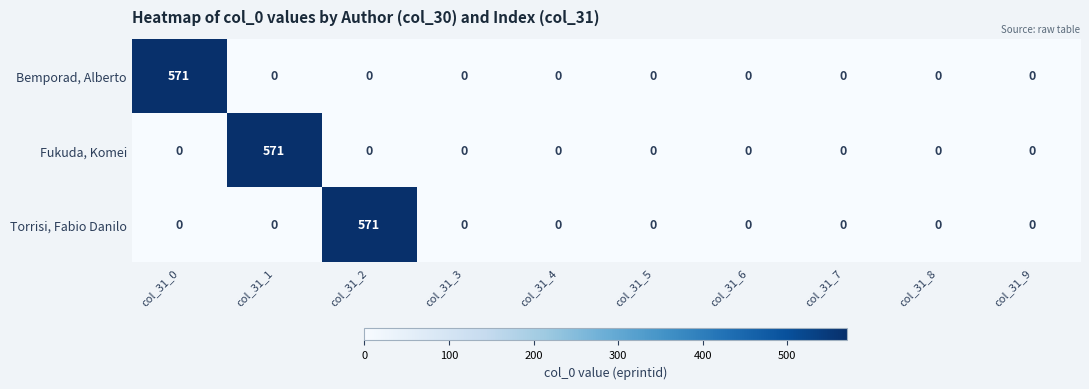

Is it true that Fukuda, Komei equals 336 at col_31_1?

False